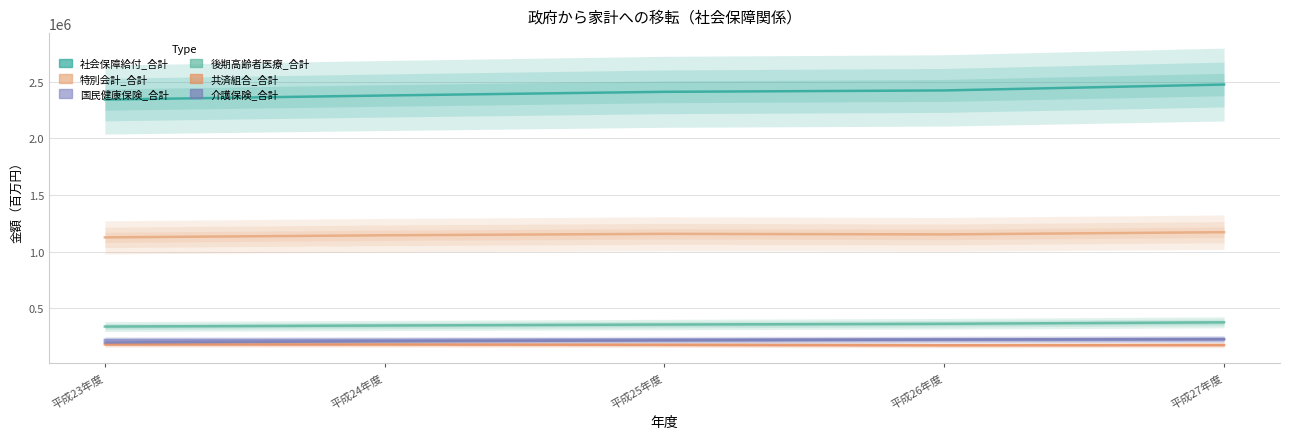

Rank the series by their maximum value, from highest to lowest.

社会保障給付_合計, 特別会計_合計, 後期高齢者医療_合計, 国民健康保険_合計, 介護保険_合計, 共済組合_合計